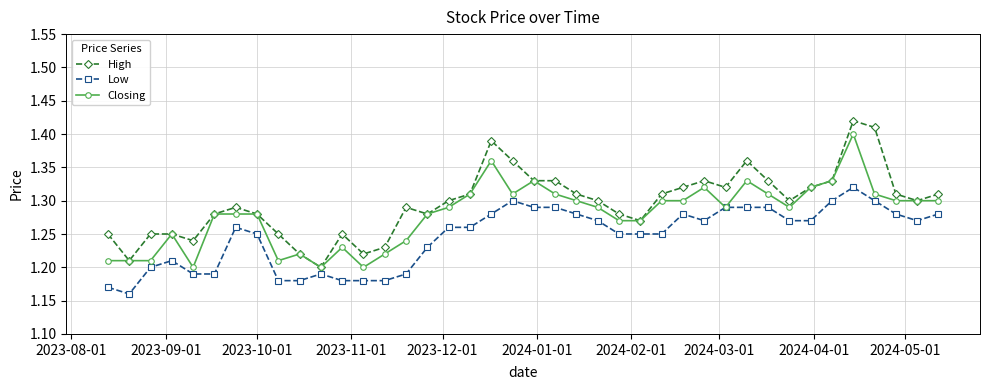

Rank the series by their maximum value, from lowest to highest.

Low, Closing, High